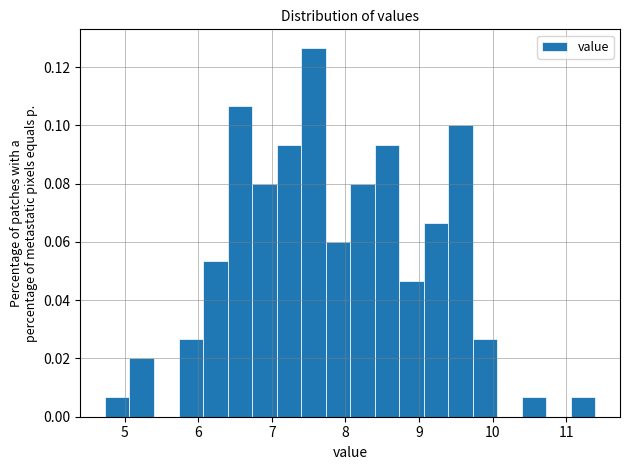

Around what value on the x-axis is the tallest bar? Give the approximate position of its centre, as read against the axis.

7.6